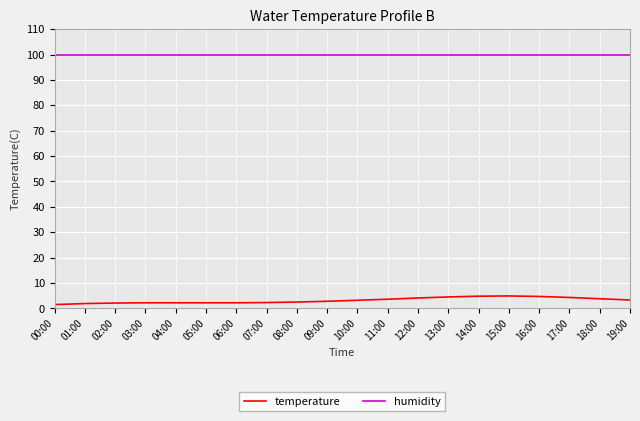

Rank the series at 17:00 from lowest to highest value.

temperature, humidity